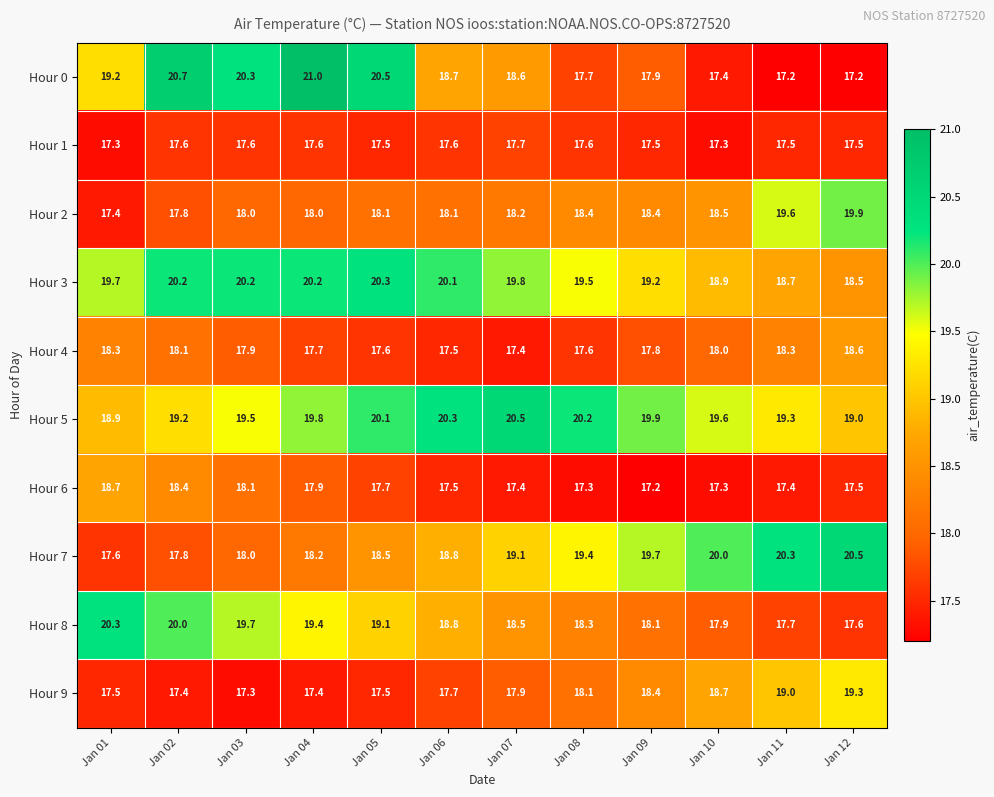

What is the difference between the highest and lowest values at Jan 05?

3.0